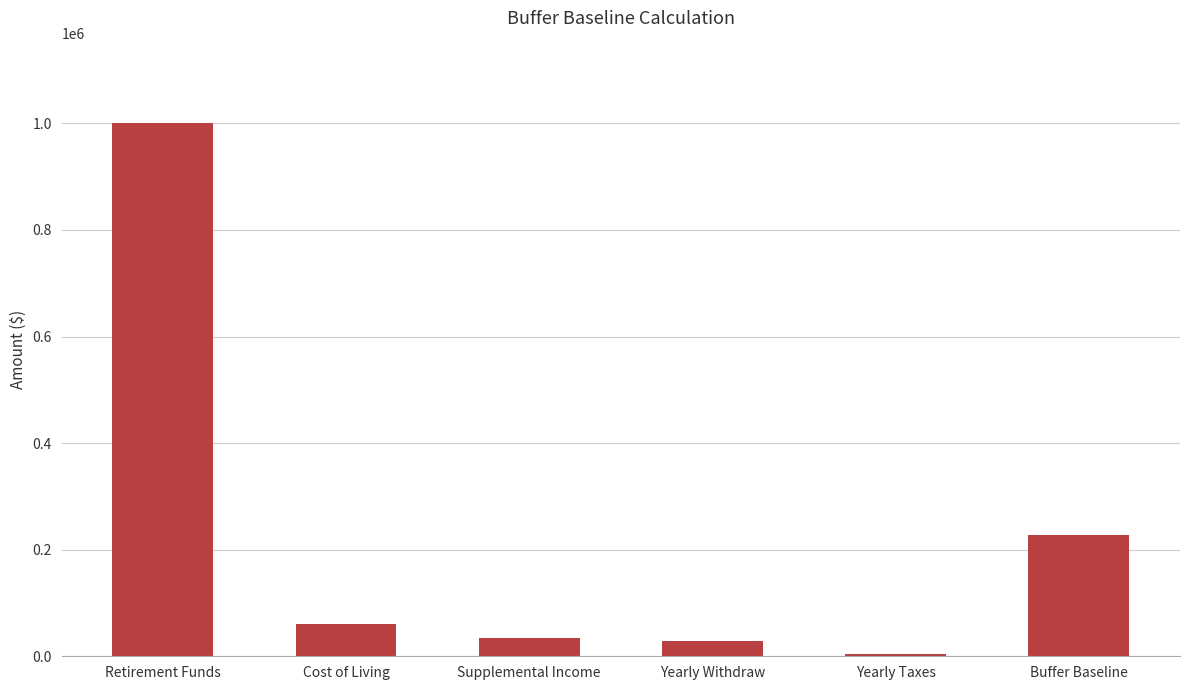

Count the number of categories in the chart.

6